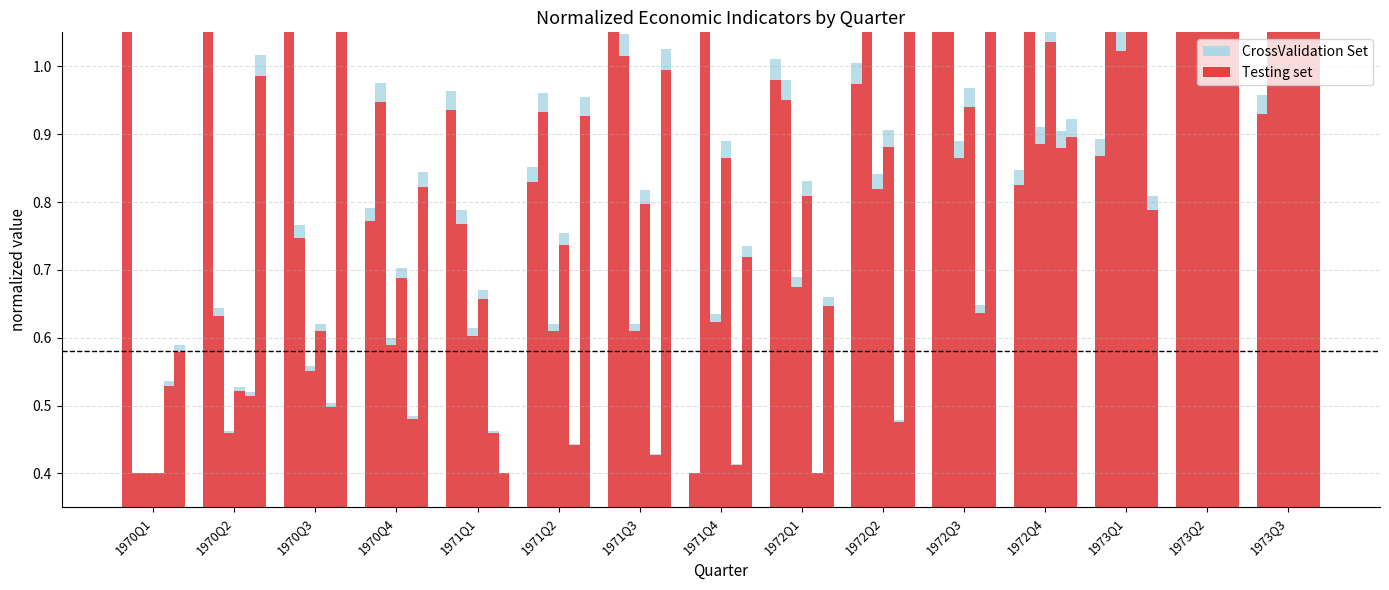

What is the label of the 6th bar from the left?

1971Q2